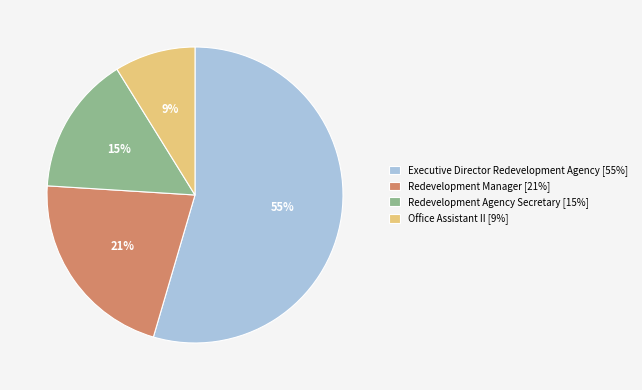

Between Office Assistant II [9%] and Executive Director Redevelopment Agency [55%], which is larger?

Executive Director Redevelopment Agency [55%]